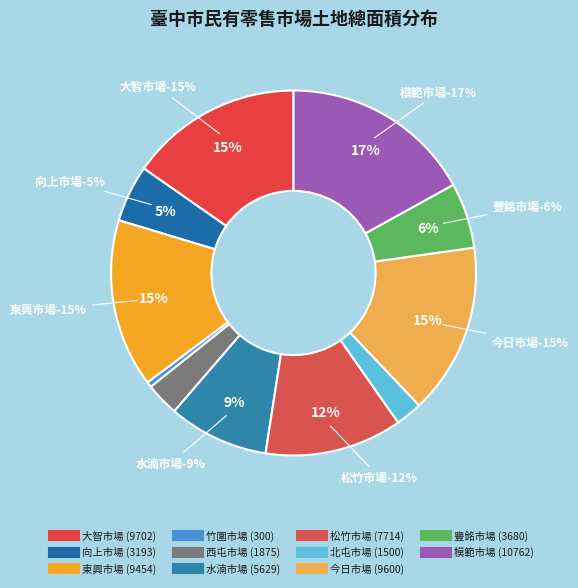

Which has a higher value, 大智市場 or 竹圍市場?

大智市場